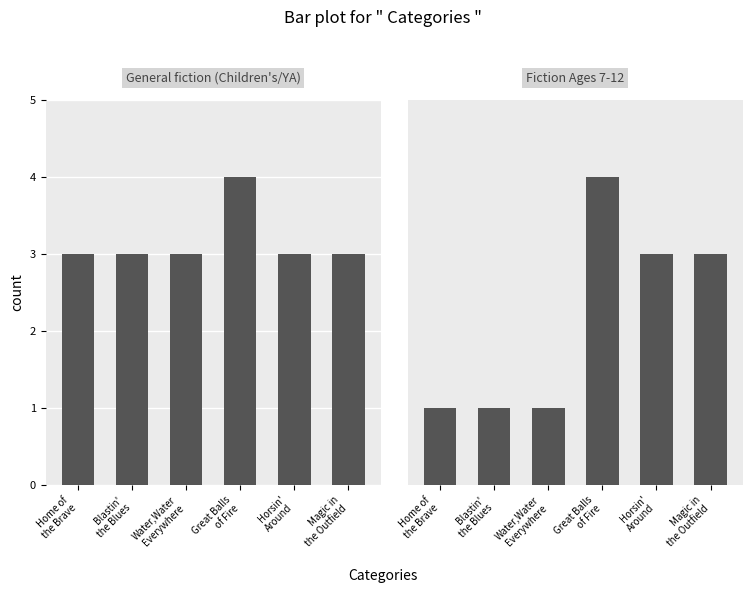

Is it true that Fiction Ages 7-12 equals 4 at Horsin'
Around?

False